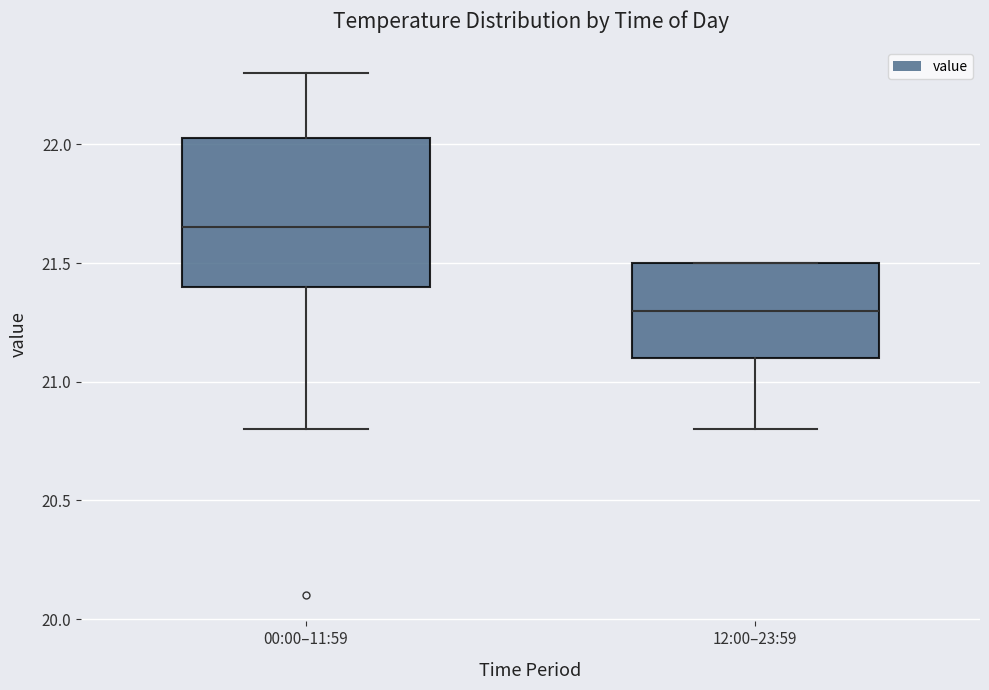

Which box's median line is the lowest?

12:00–23:59